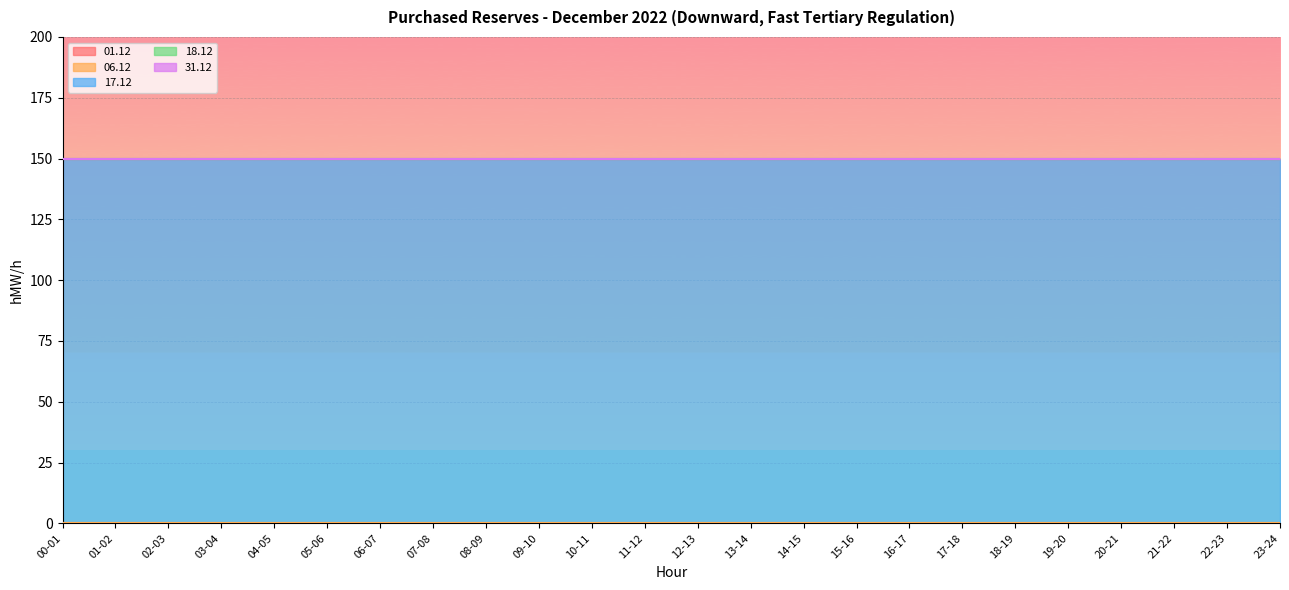

True or false: 01.12 and 31.12 cross at least once.

False